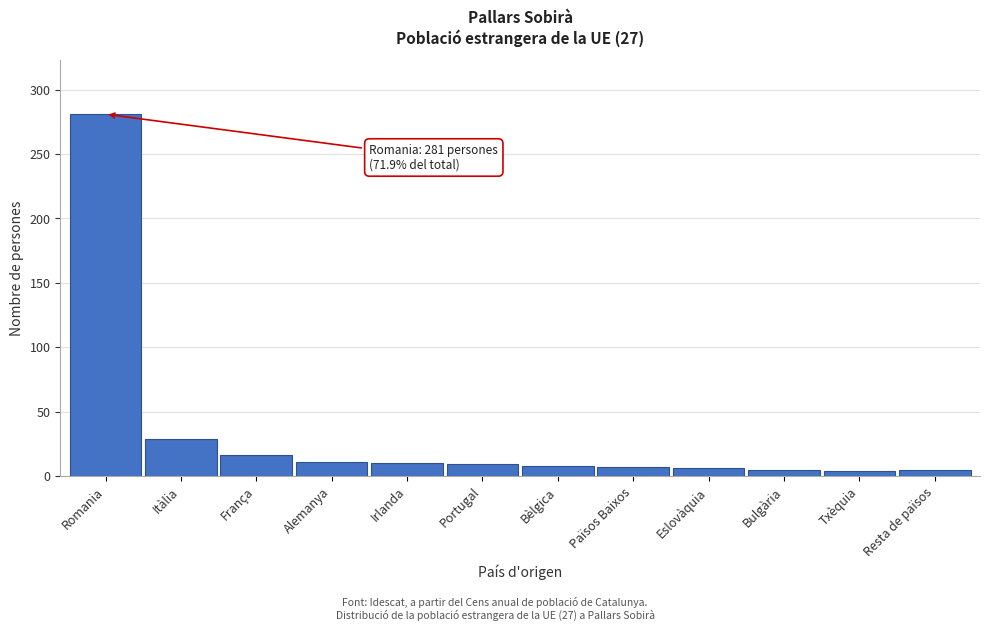

Is it true that the value at Romania is 446?

False